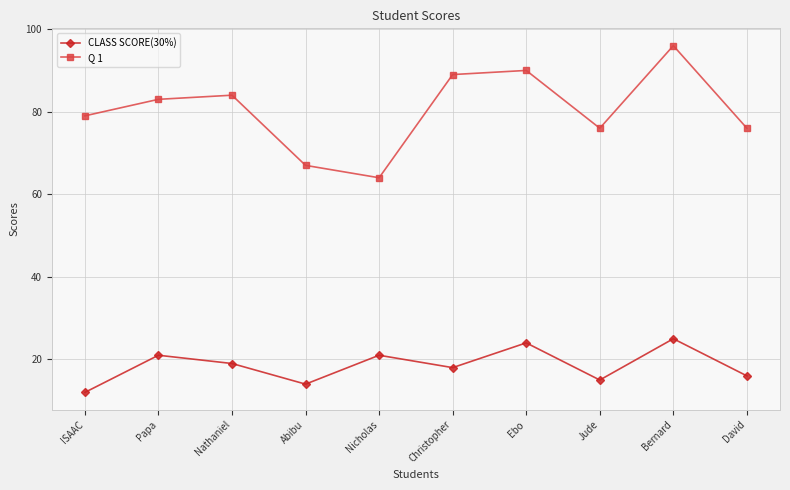

At how many categories does at least one series exceed 58?

10